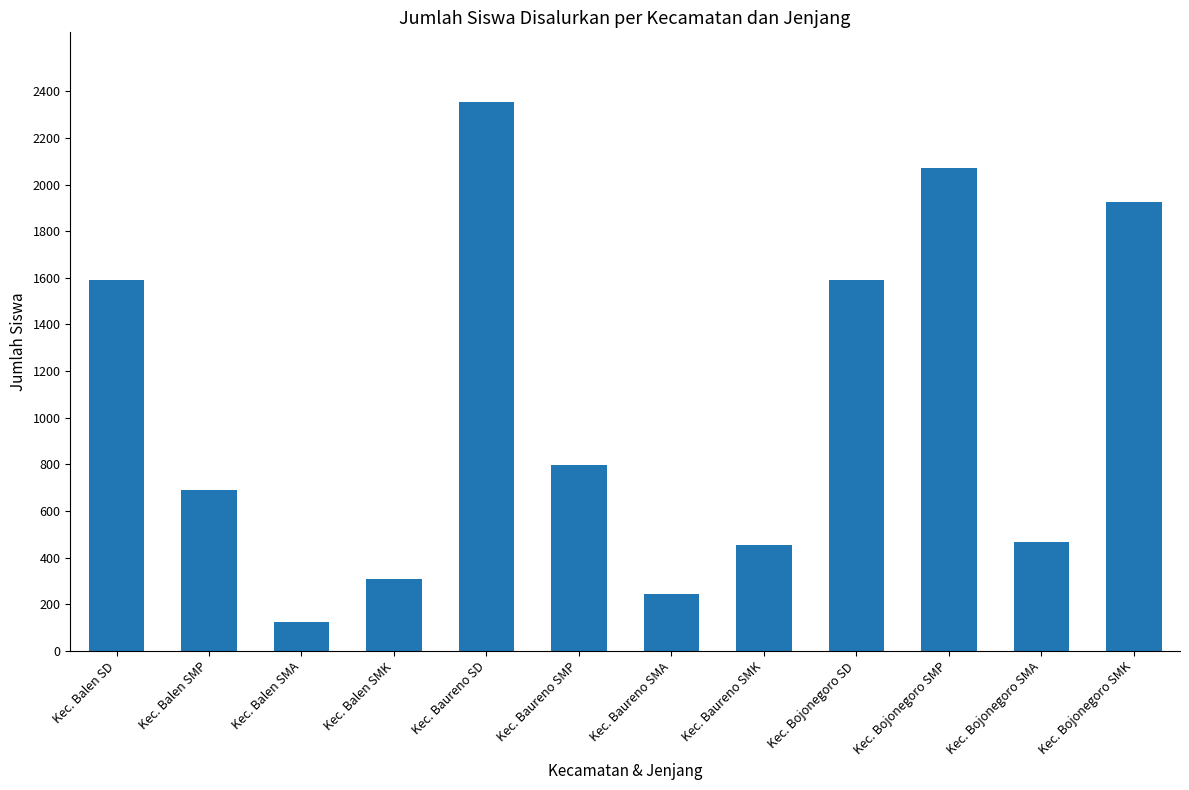

What is the difference between the maximum and minimum values?

2228